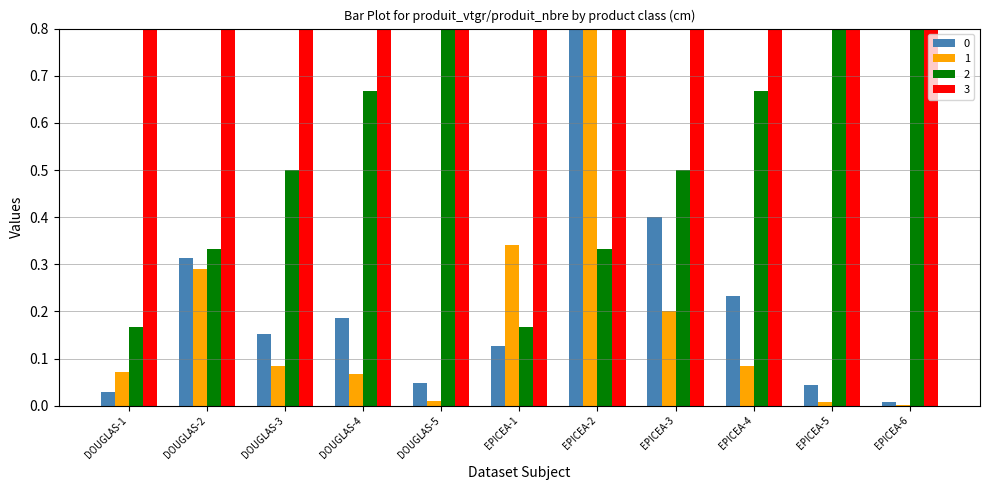

Is it true that produit_vtgr equals 0.2 at EPICEA-1?

False